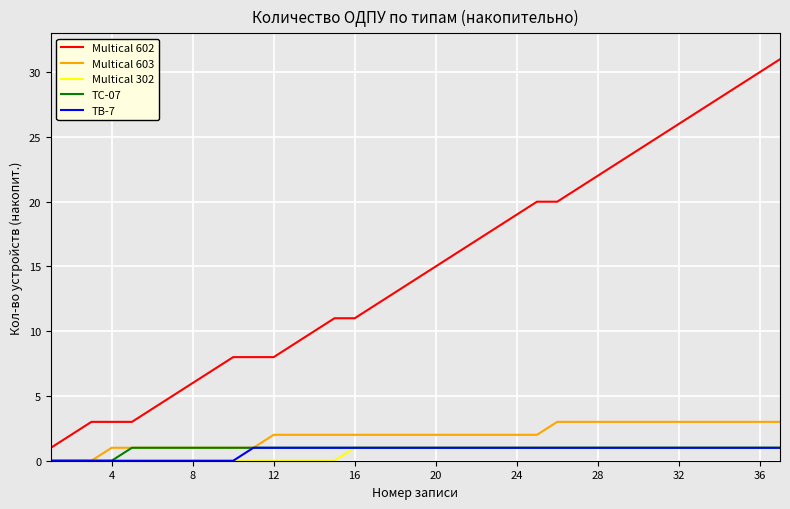

Which series has the largest range (max minus min)?

Multical 602